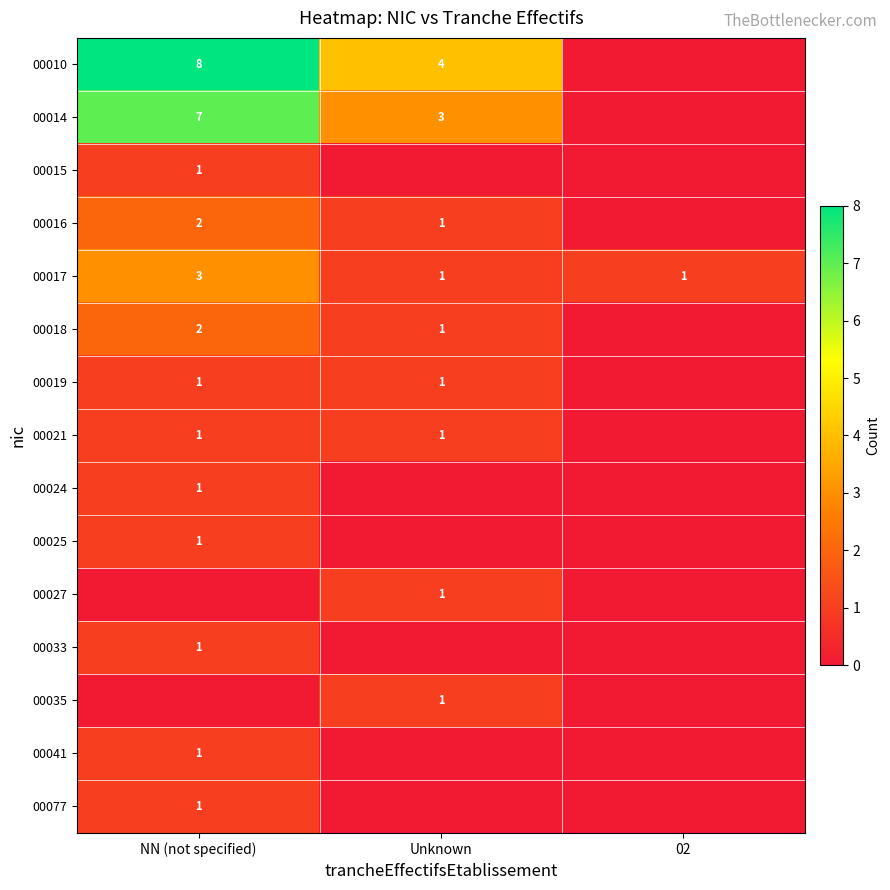

What is the maximum value shown in the chart?

8